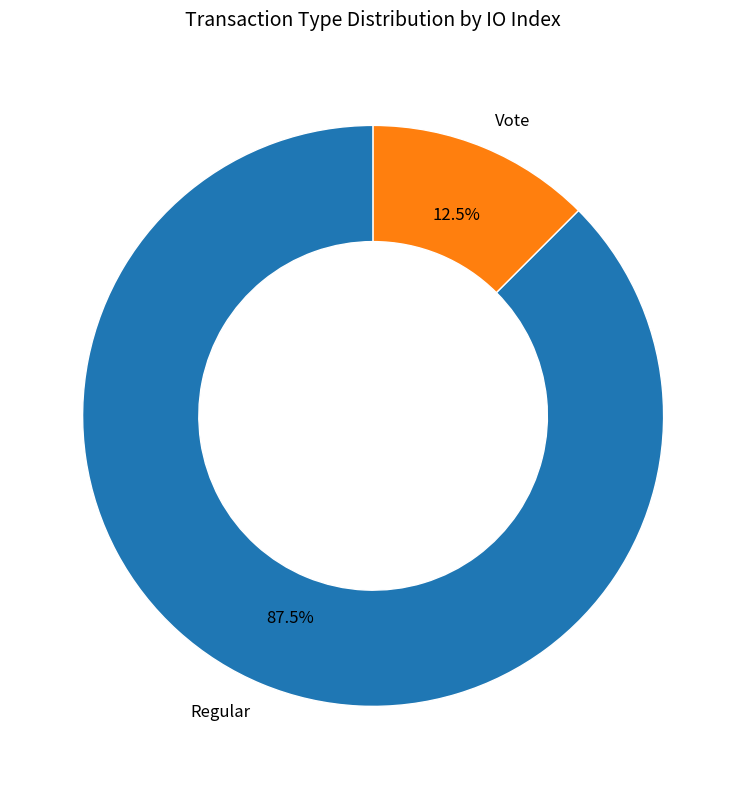

Which slice is the smallest?

Vote